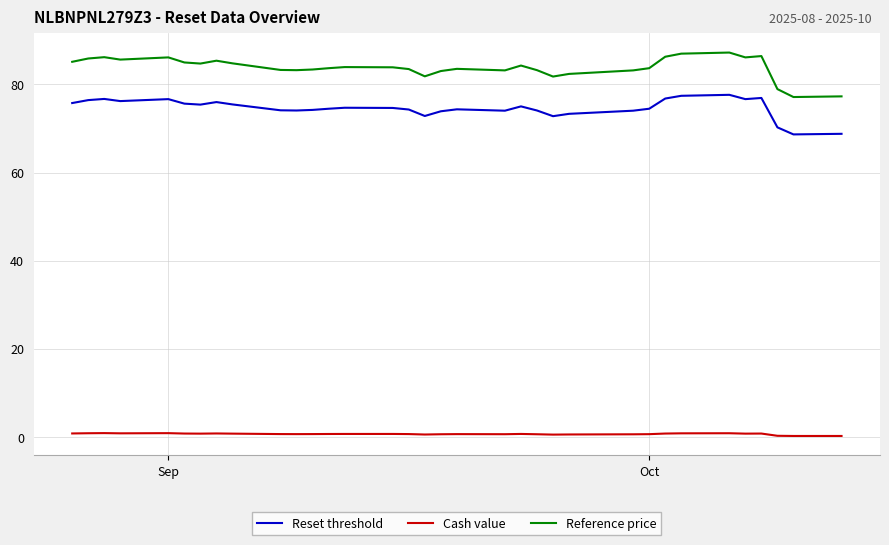

True or false: Cash value has more than 1 interior local peaks.

True